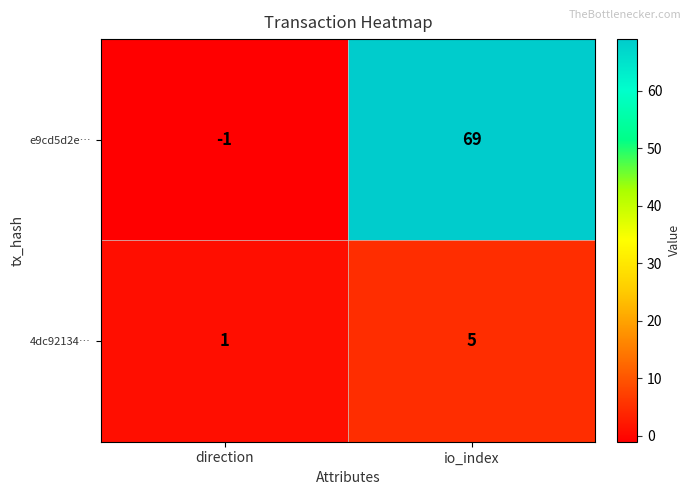

What is the average value of the e9cd5d2e… series?

34